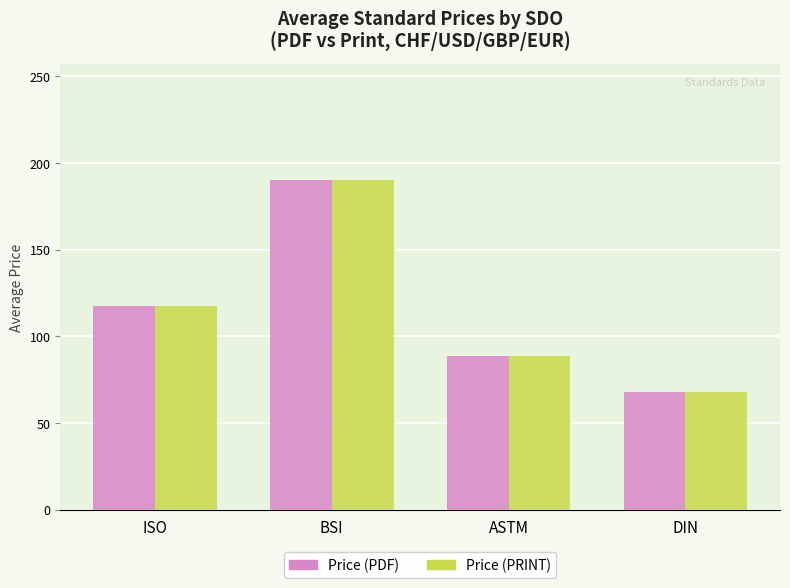

How many values in the Price (PDF) series are below 117?

2